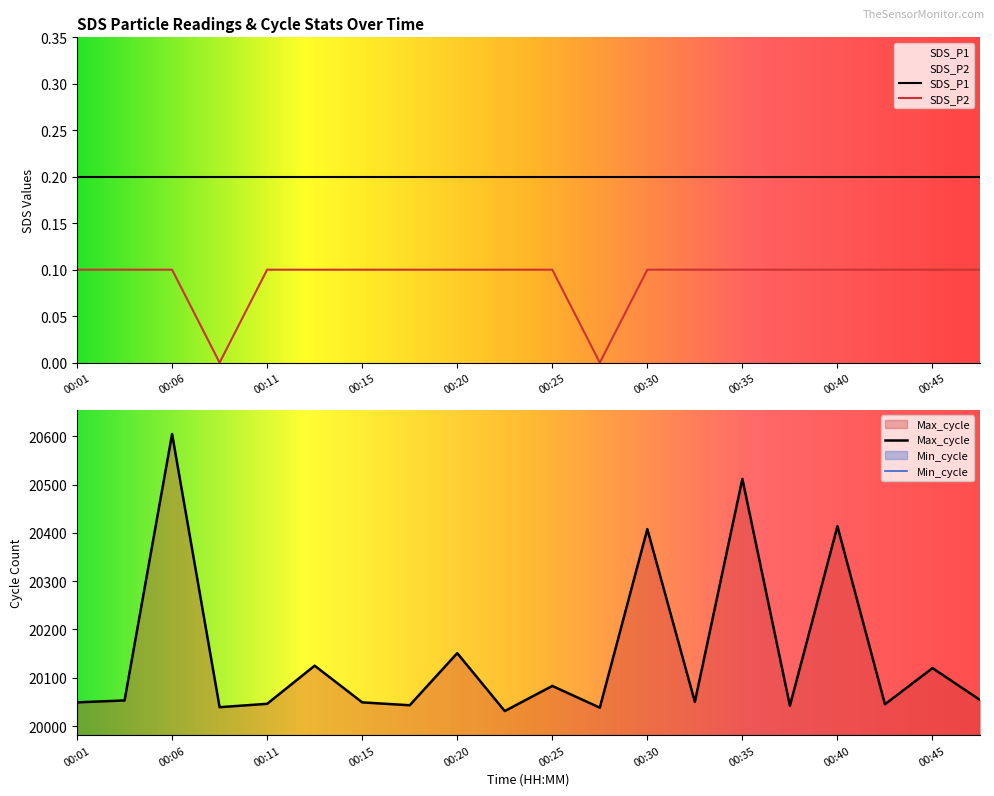

True or false: Max_cycle and SDS_P2 cross at least once.

False